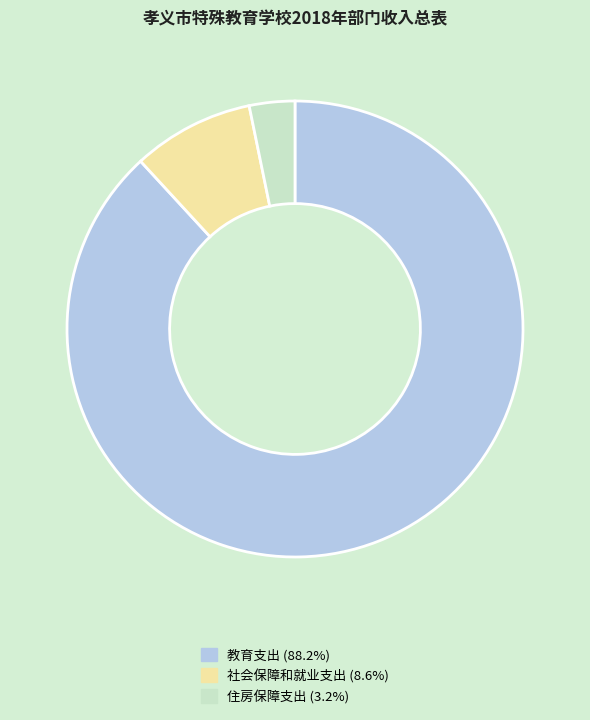

Is there any slice that represents more than half of the pie?

Yes